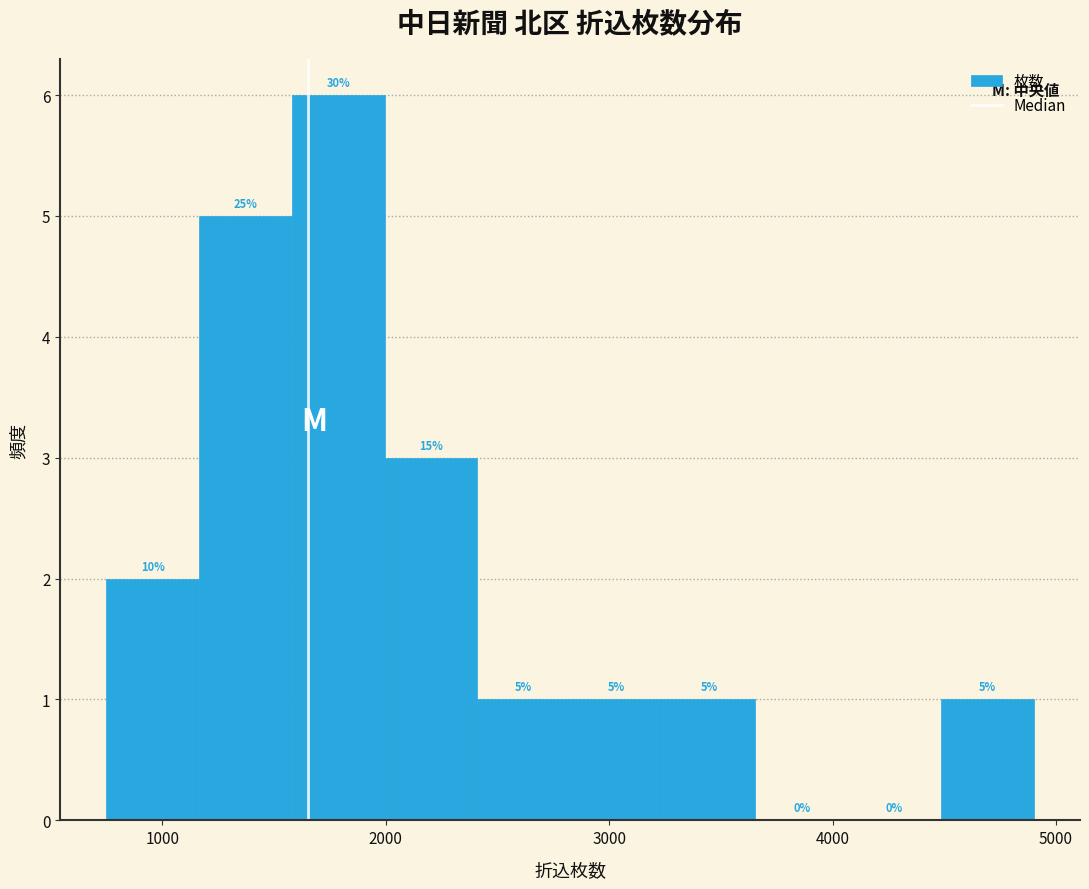

Which range on the x-axis has the tallest bar?

1600 to 2000